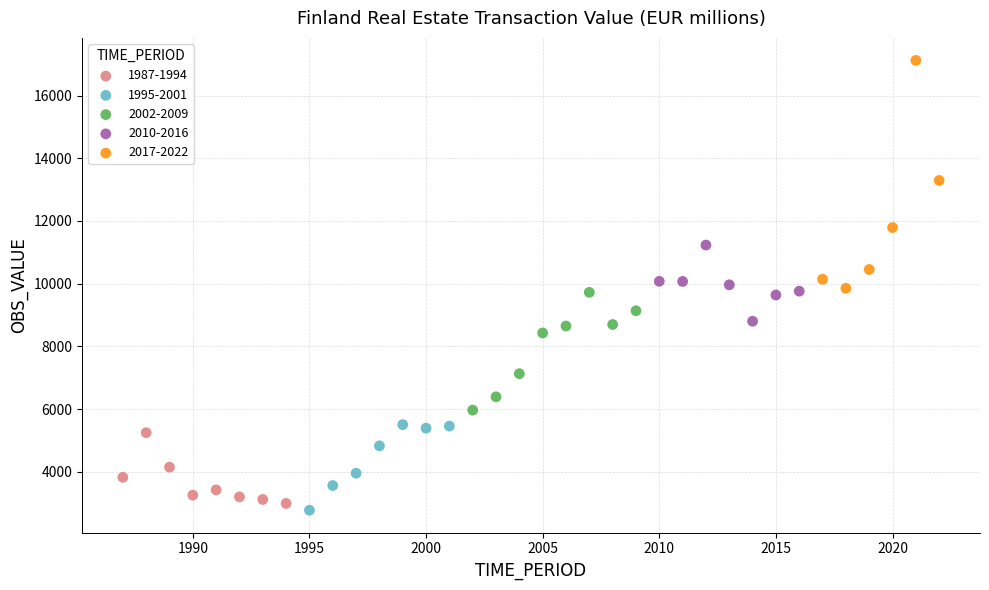

Which series reaches the maximum Y coordinate?

2017-2022